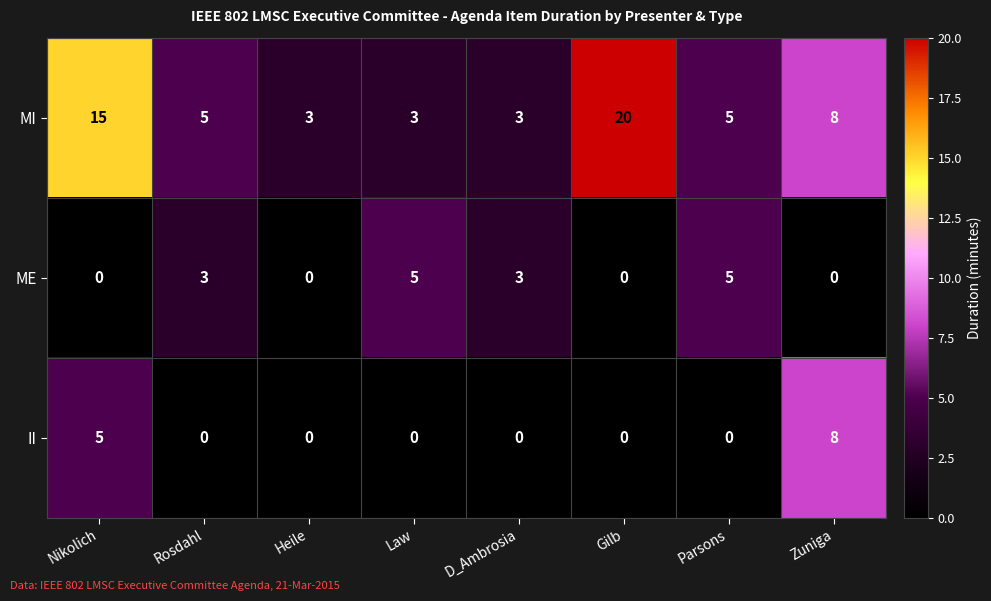

Reading right to left, extract all data points from this chart.

MI: 8	5	20	3	3	3	5	15
ME: 0	5	0	3	5	0	3	0
II: 8	0	0	0	0	0	0	5